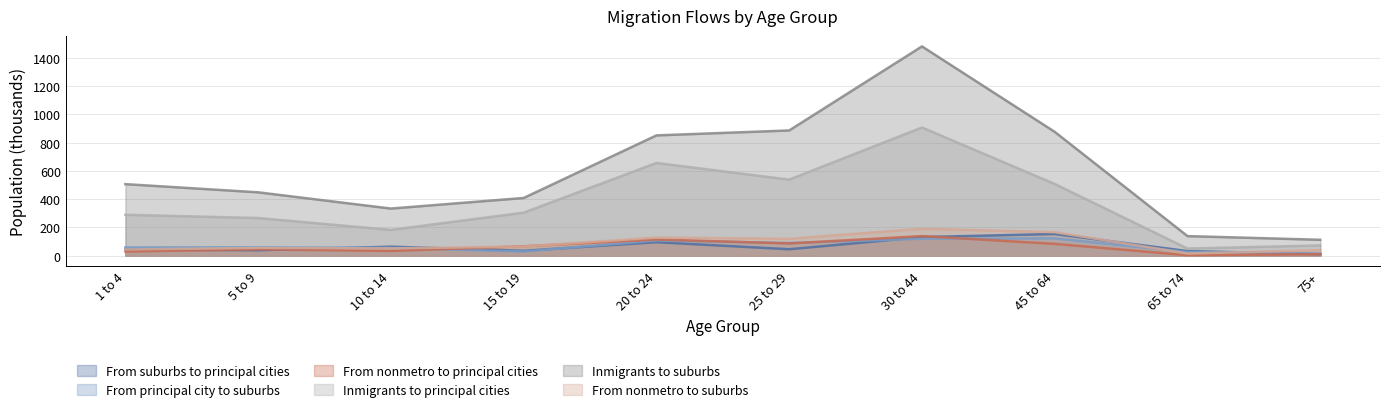

What is the total value across all series at 25 to 29?

1763